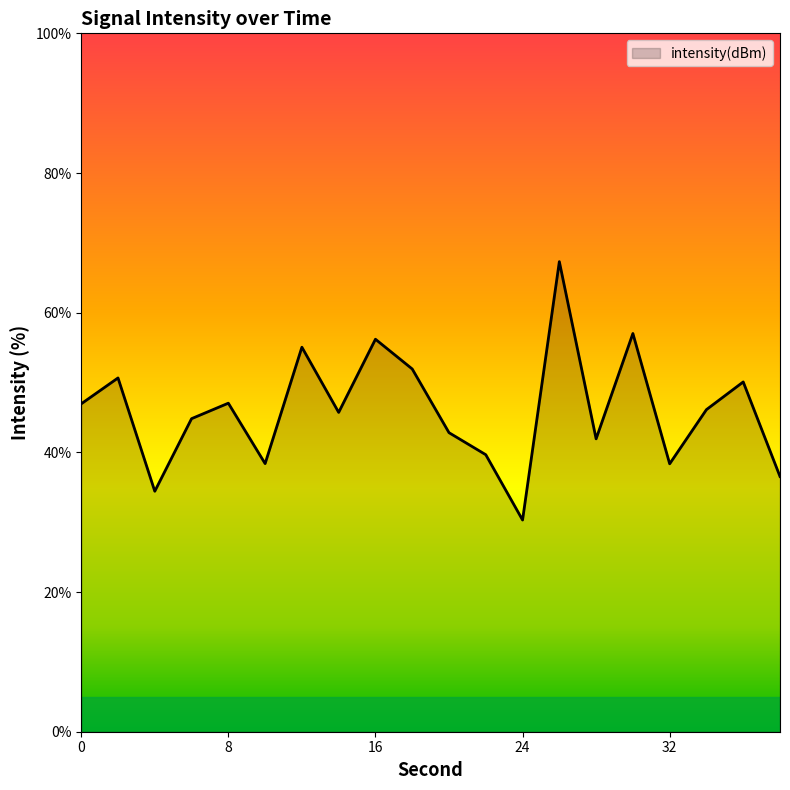

What is the difference between the maximum and minimum values?

37.0